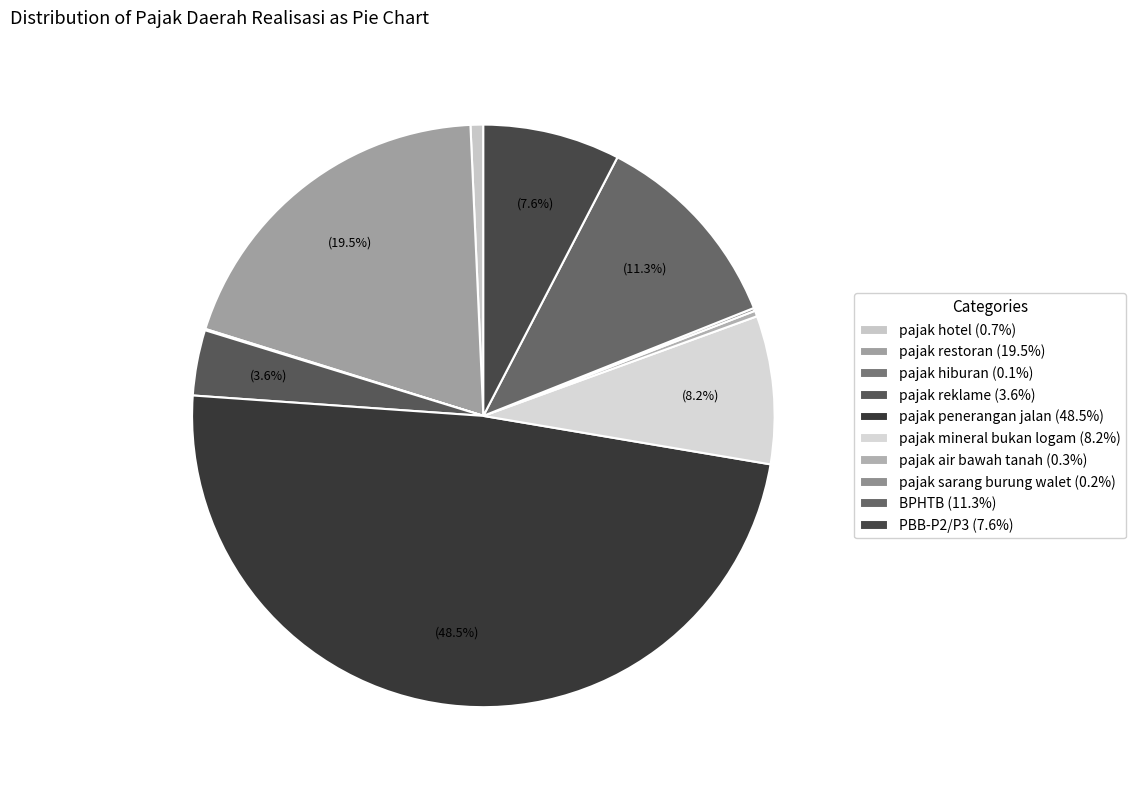

What is the ratio of the value at pajak reklame to the value at pajak air bawah tanah?

11.4